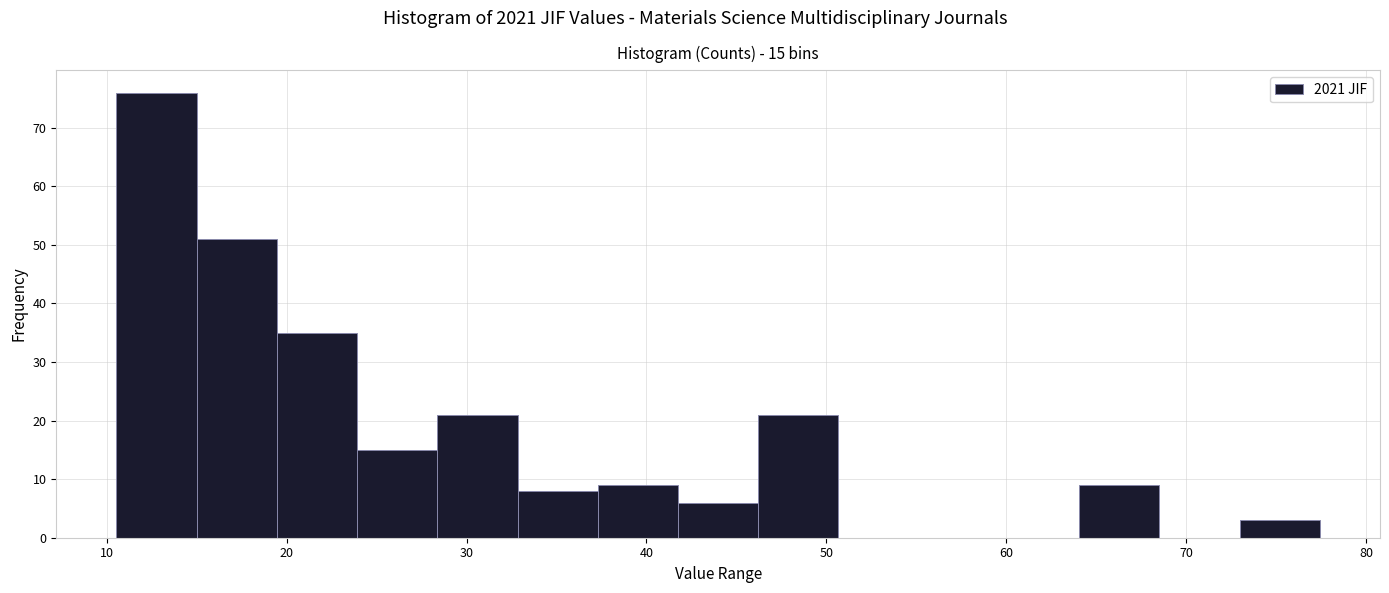

Which range on the x-axis has the tallest bar?

11 to 15